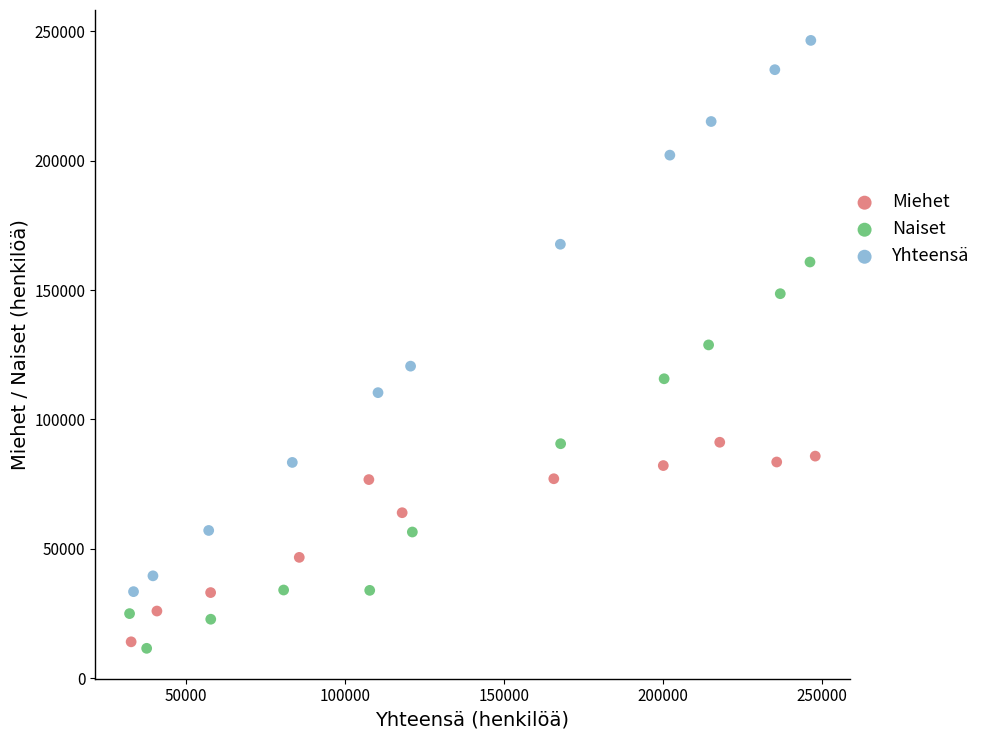

Which series reaches the minimum Y coordinate?

Naiset